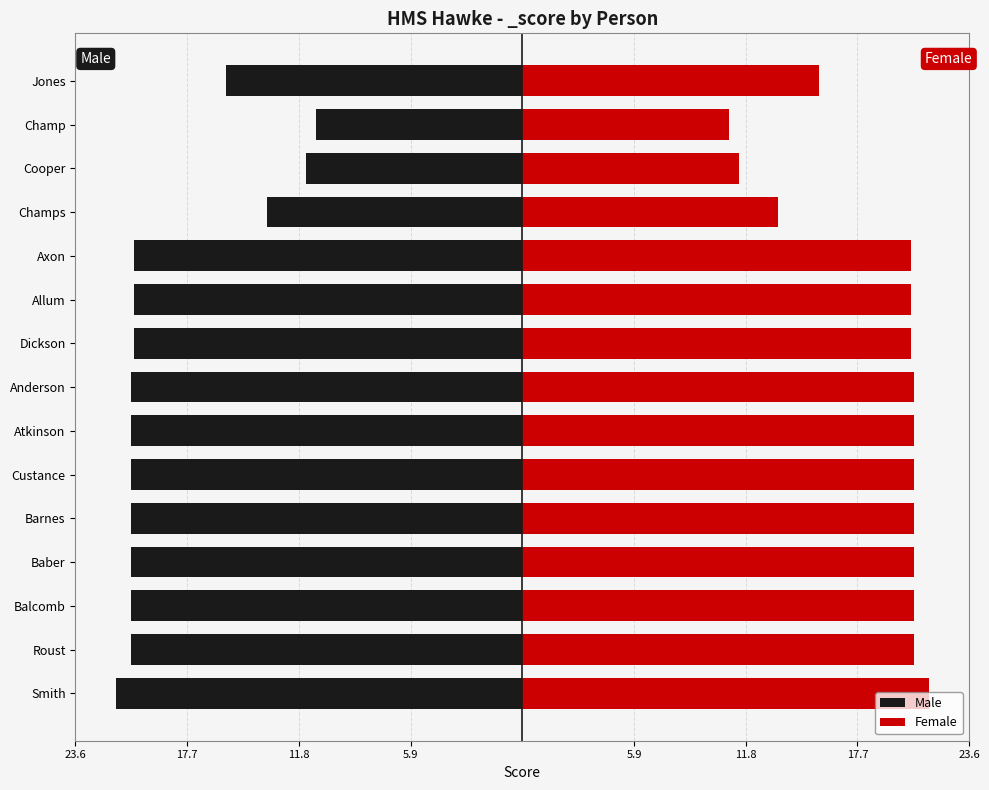

What are all the series names shown in the legend?

Male, Female